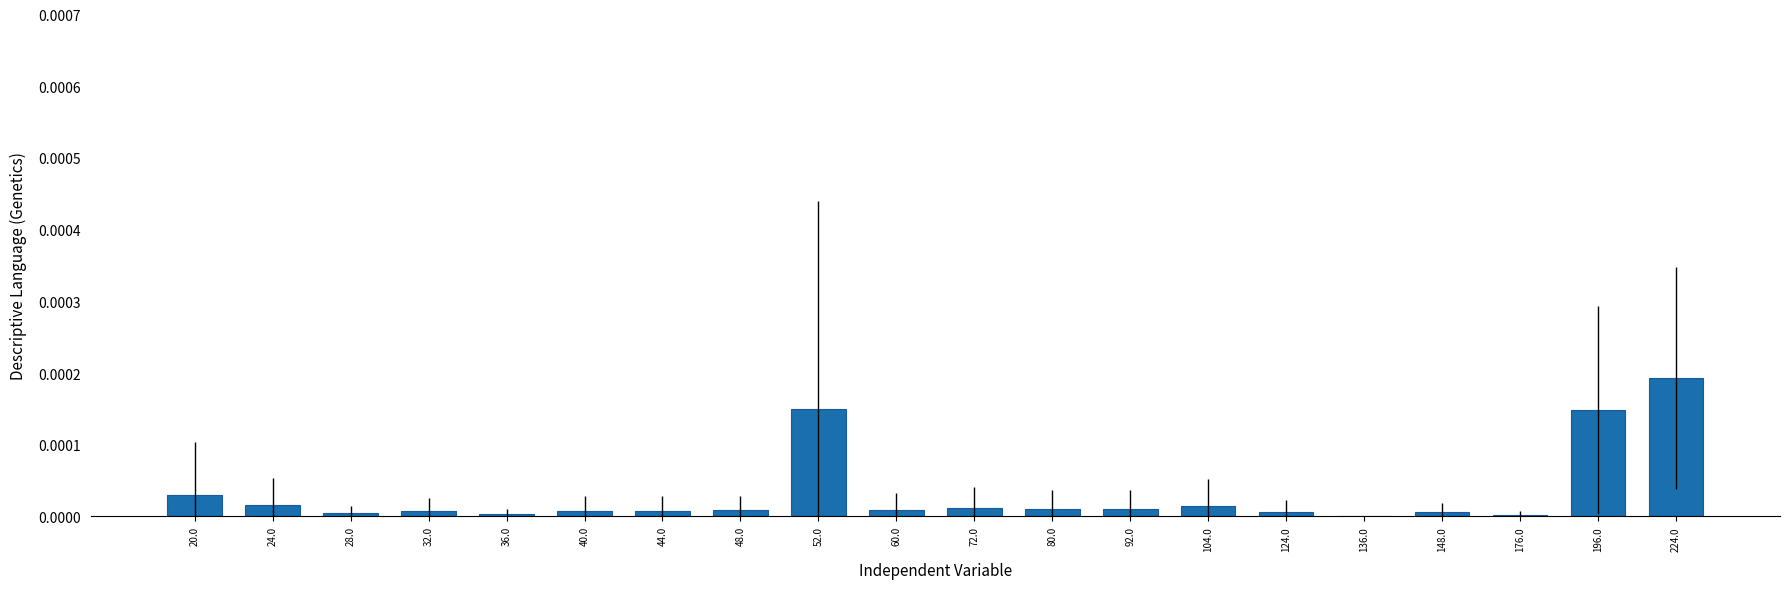

Are the bars horizontal?

No